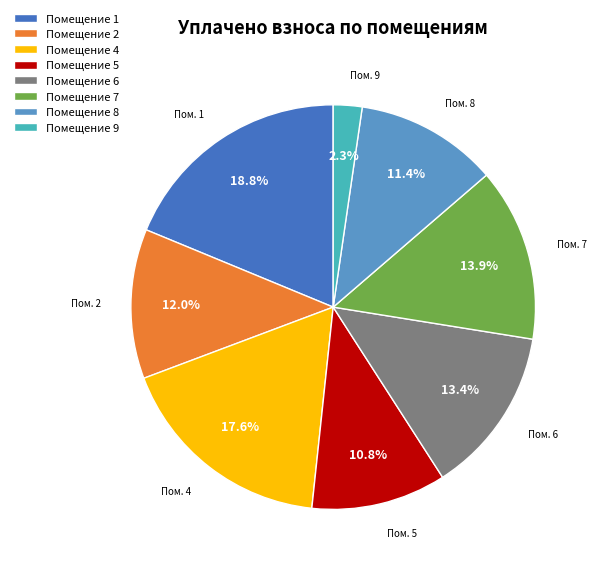

Is there a majority slice in this chart?

No